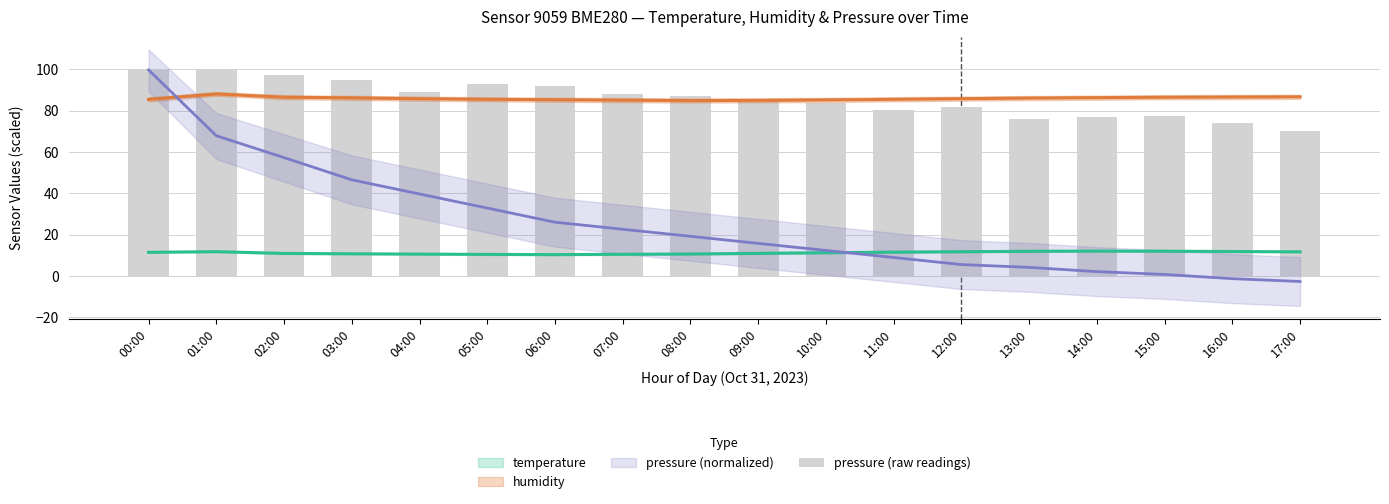

What value does the data have at 11:00?

80.2